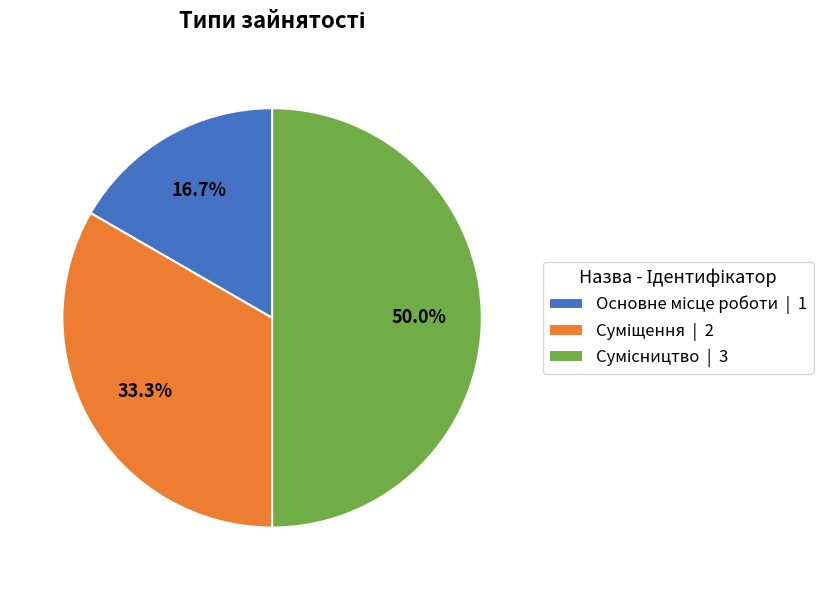

What percentage is the Сумісництво slice, to the nearest percent?

50%